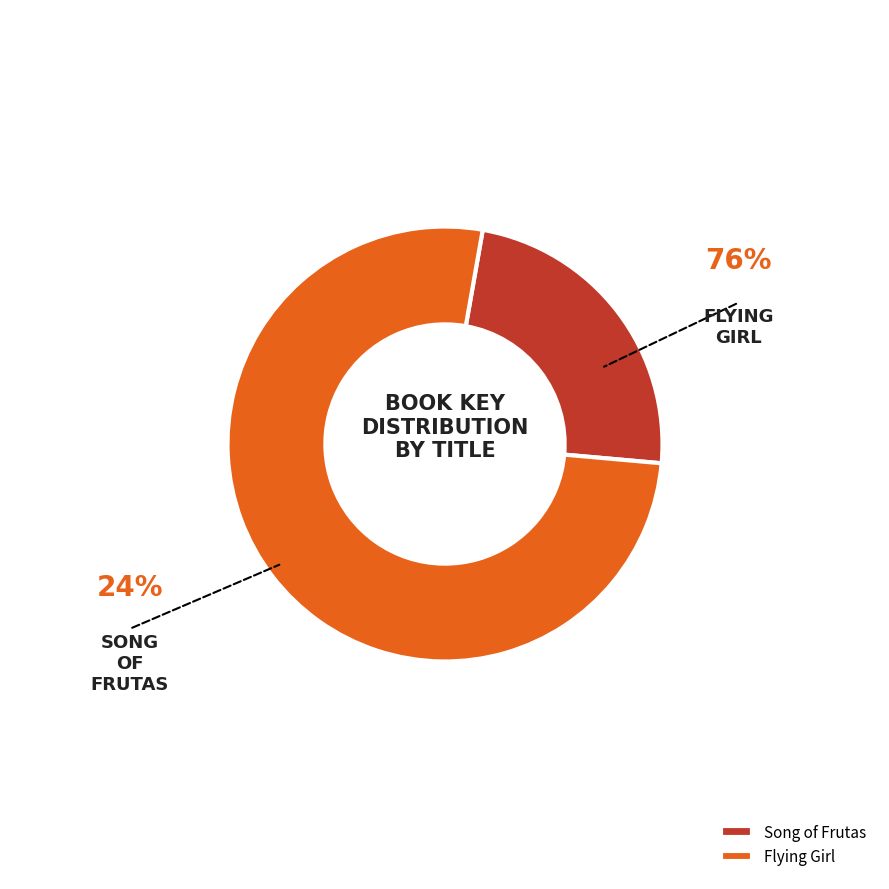

Approximately how many times larger is the value at Song of Frutas compared to Flying Girl?

0.3